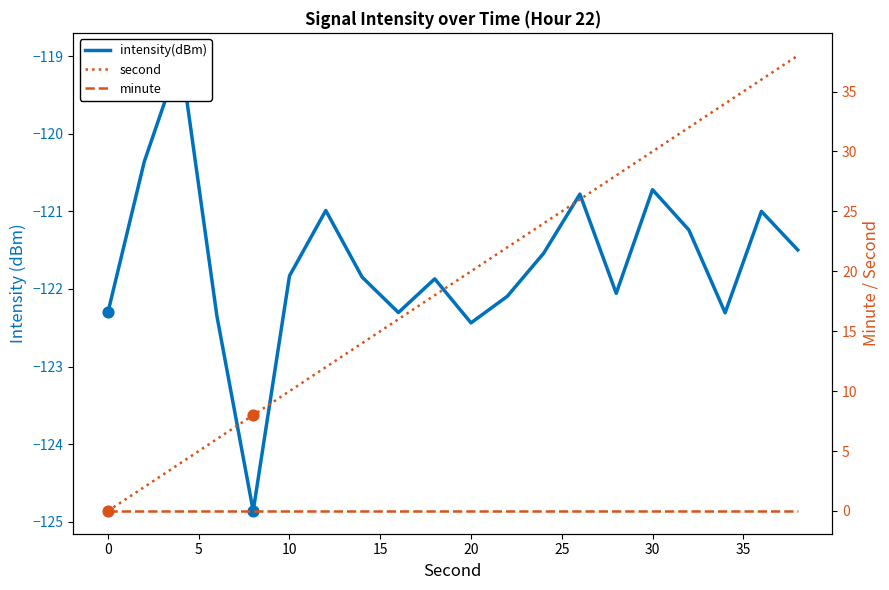

What are all the series names shown in the legend?

intensity(dBm), second, minute